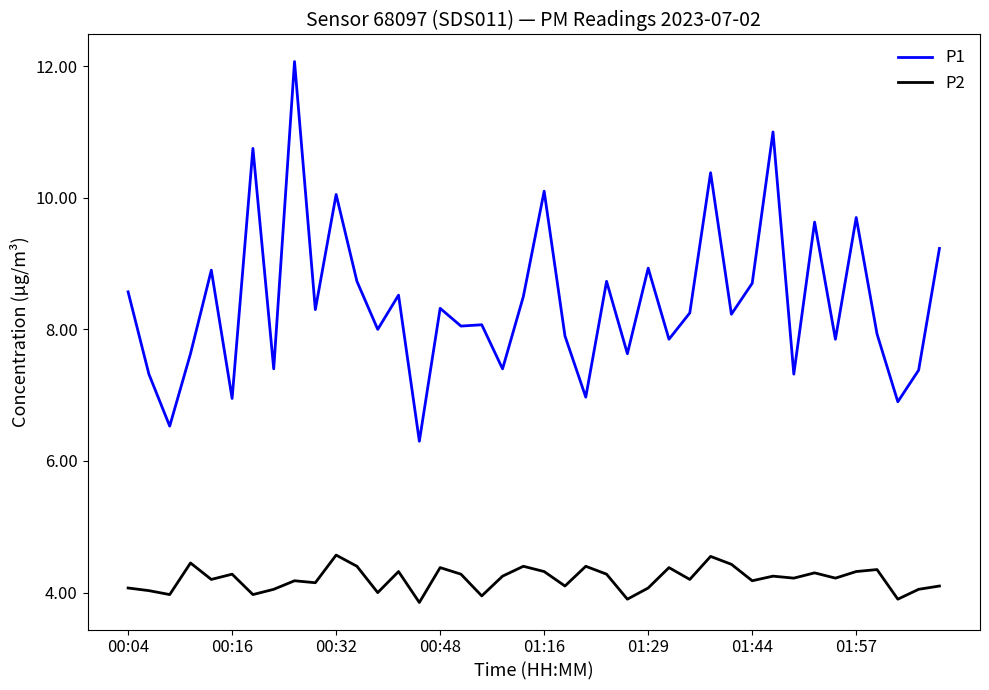

List the series in order of their overall mean, highest first.

P1, P2